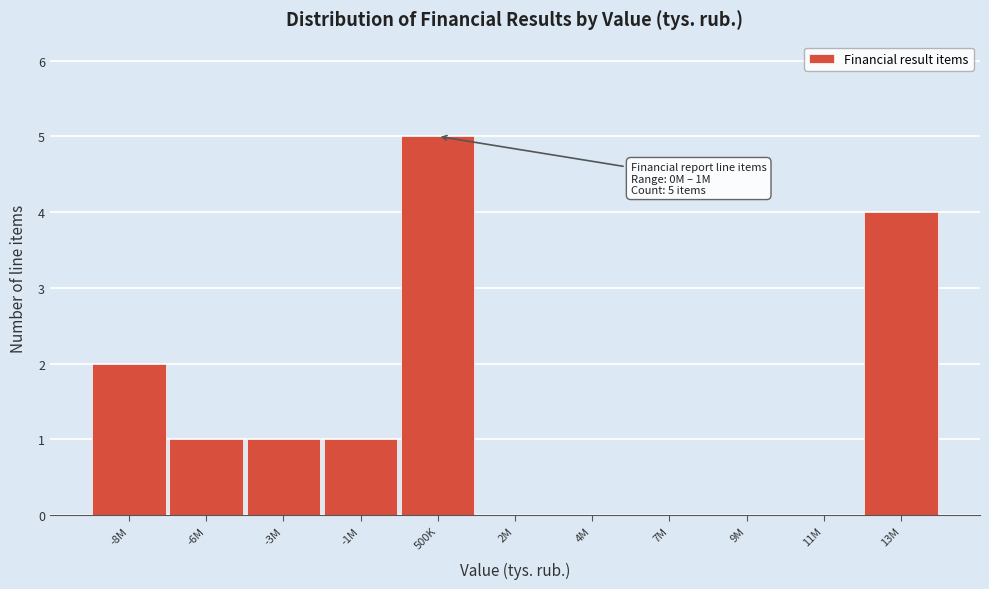

Reading left to right, what are all the values shown in this chart?

-8M=2	-6M=1	-3M=1	-1M=1	500K=5	2M=0	4M=0	7M=0	9M=0	11M=0	13M=4